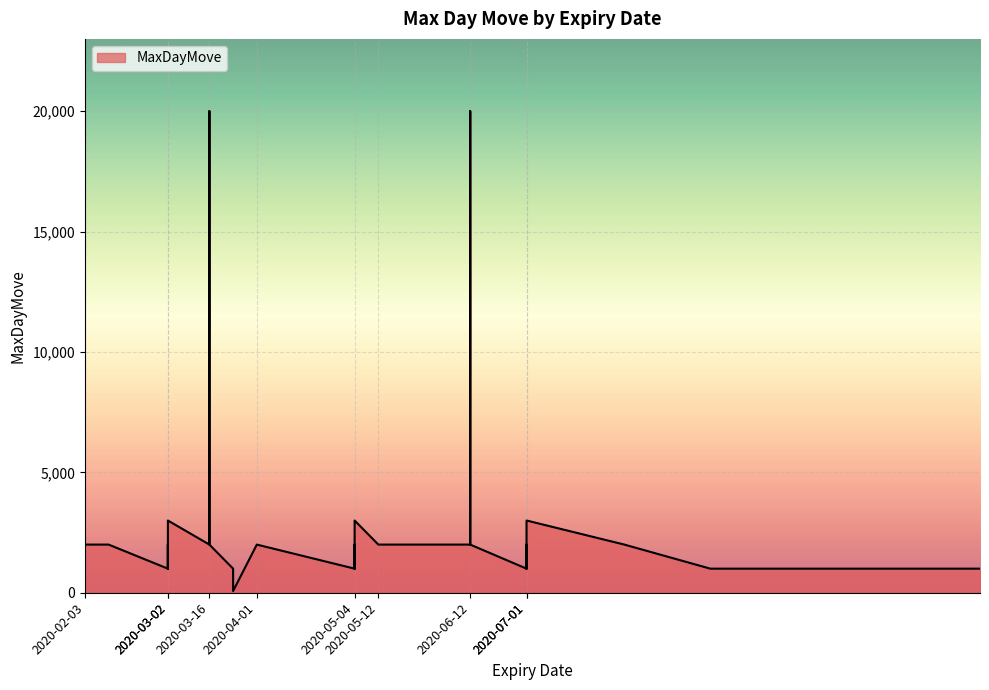

The value at 2020-02-03 is 2000. True or false?

True